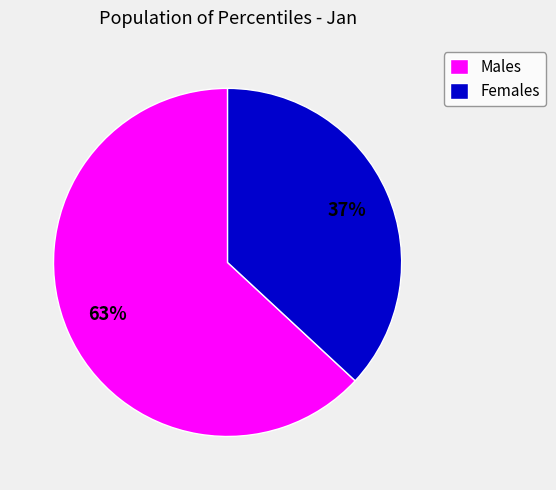

Is it true that Males is 63% of the pie?

True